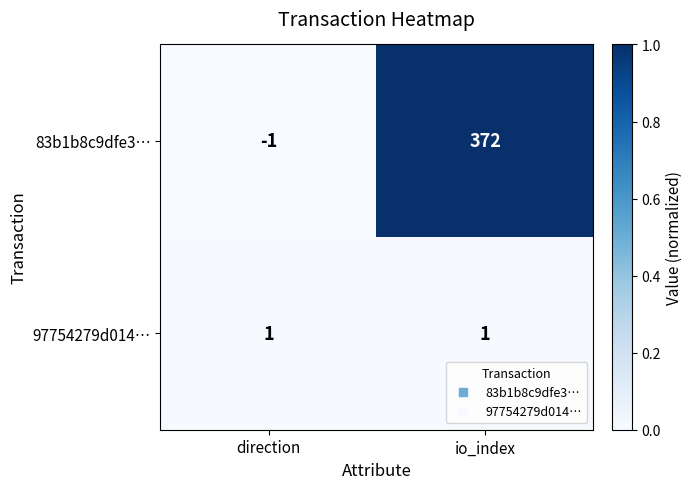

List the series in order of their overall mean, highest first.

83b1b8c9dfe3…, 97754279d014…